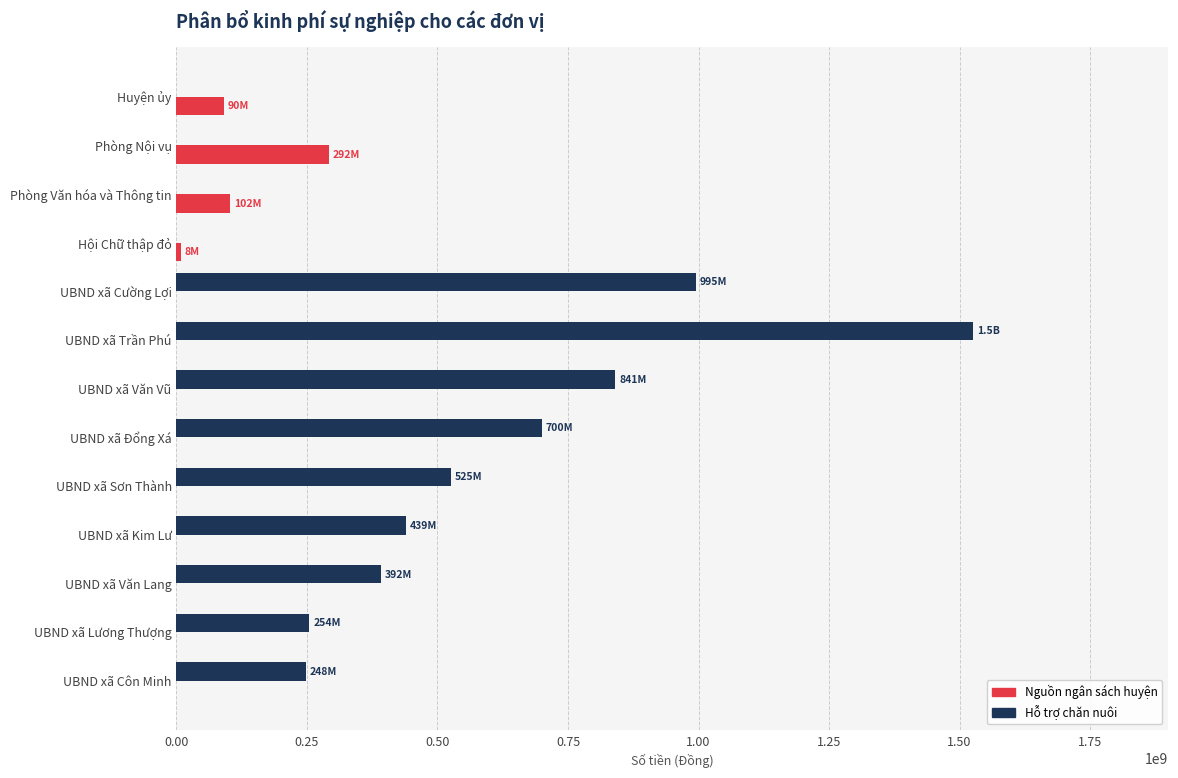

Which series has the largest total across all categories?

Hỗ trợ chăn nuôi